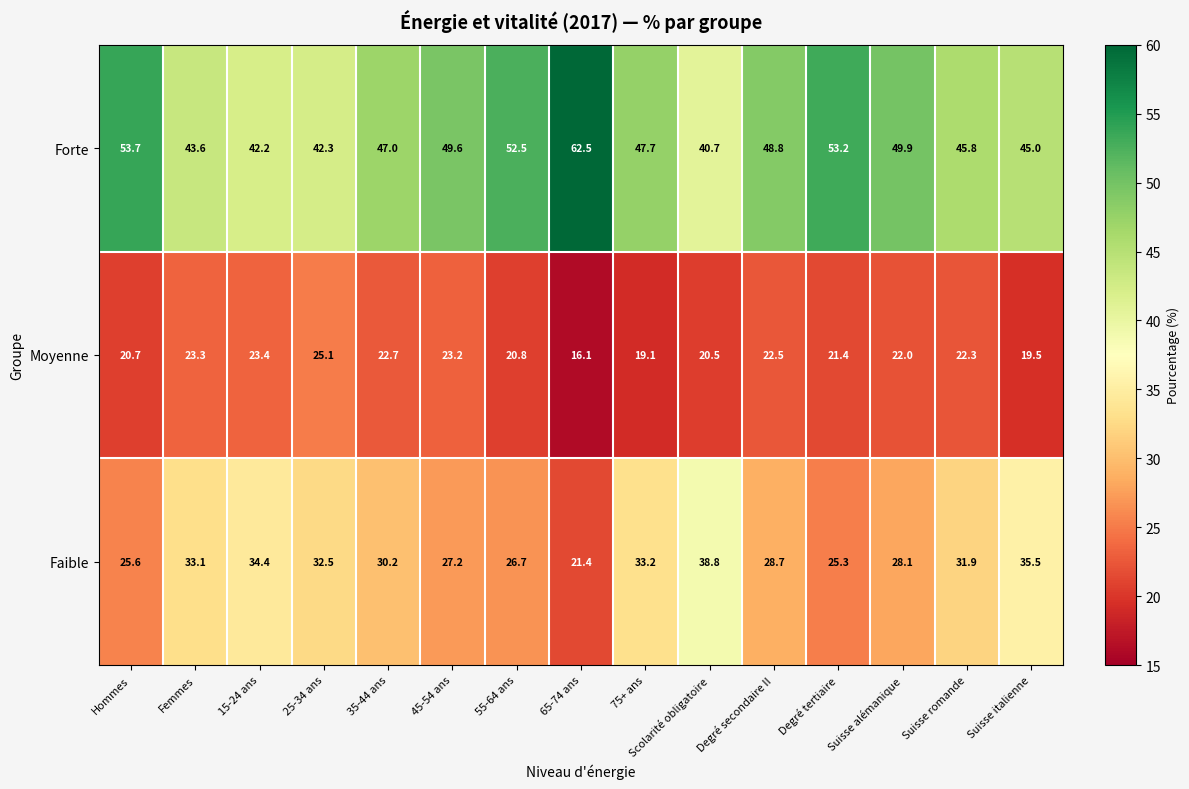

The Forte series shows 53.2 at Degré tertiaire. True or false?

True